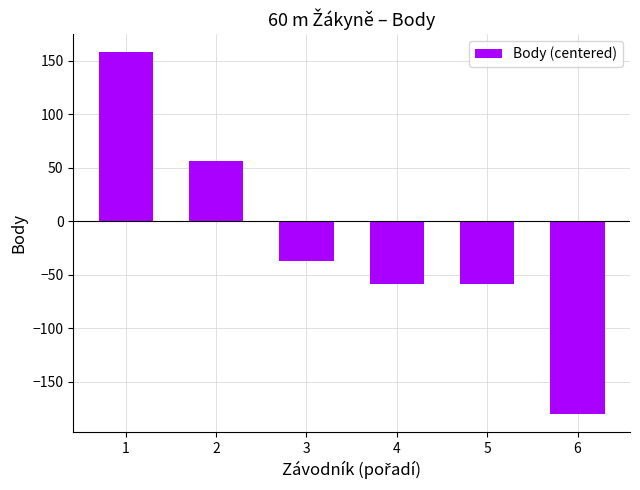

Count the number of categories in the chart.

6